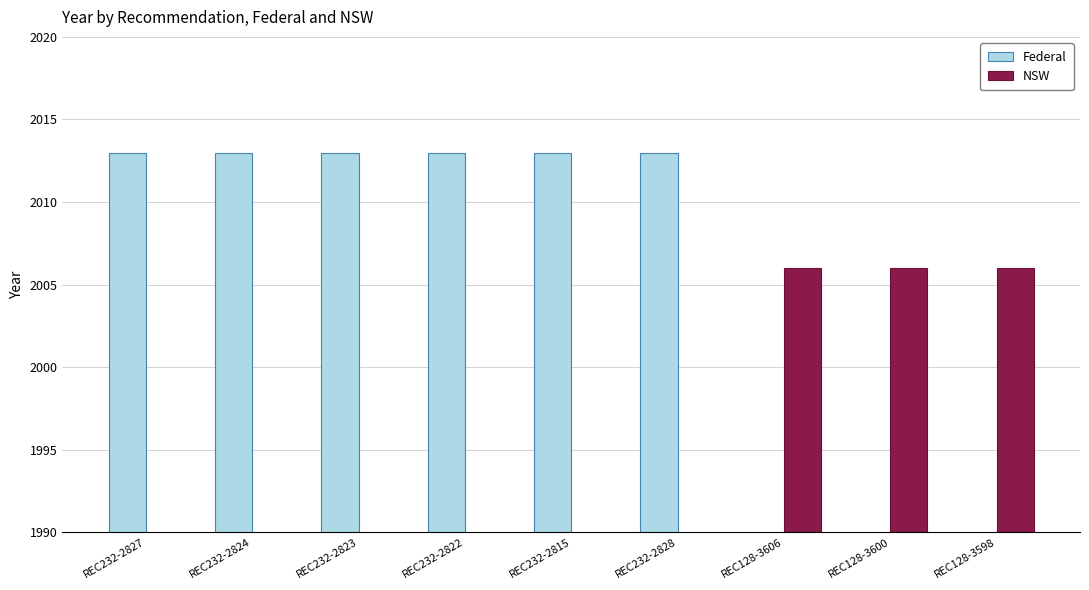

How many Federal values are between 0 and 2013?

9